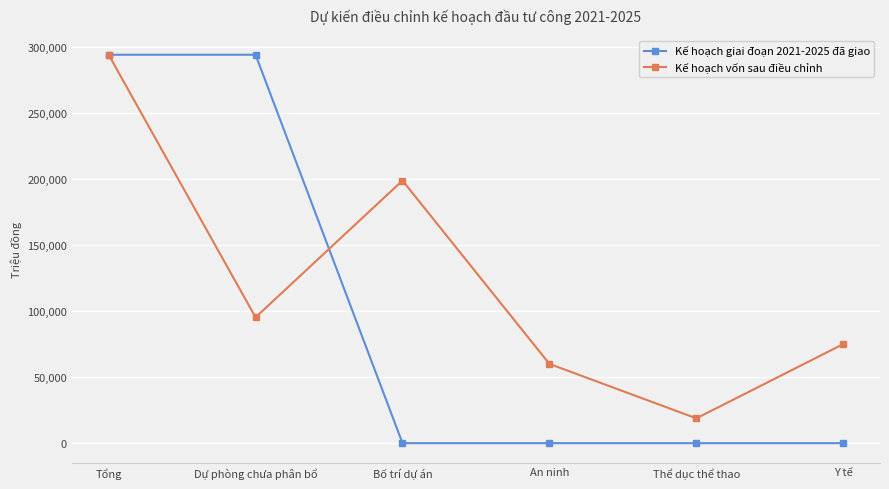

What is the spread (max minus min) of values at Y tế?

75000